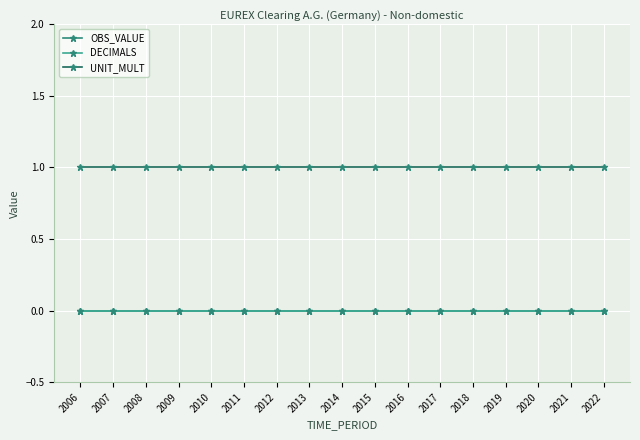

The value of OBS_VALUE at 2020 is 0. True or false?

True